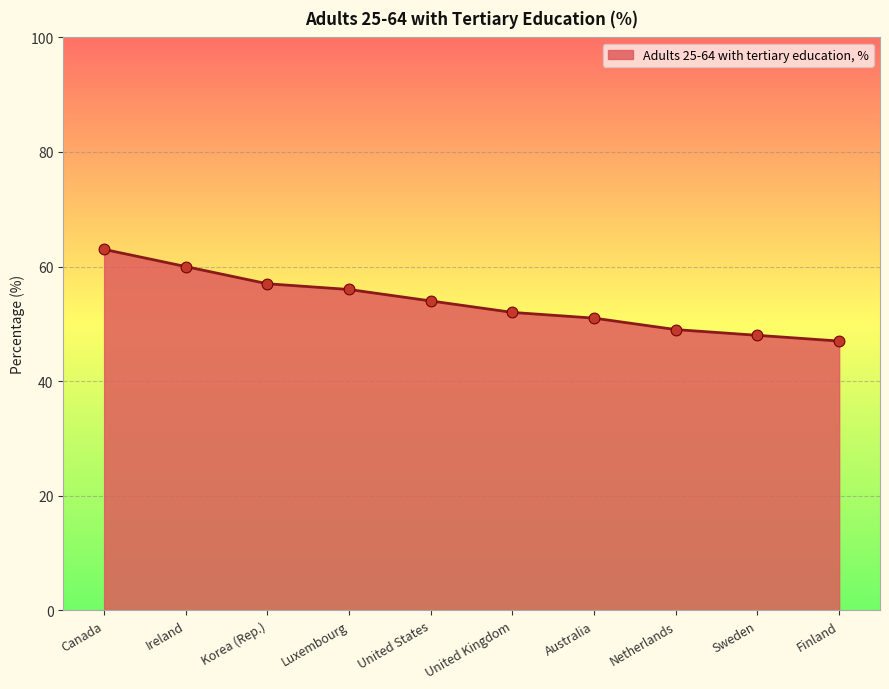

What is the change in value from Korea (Rep.) to Netherlands?

-8